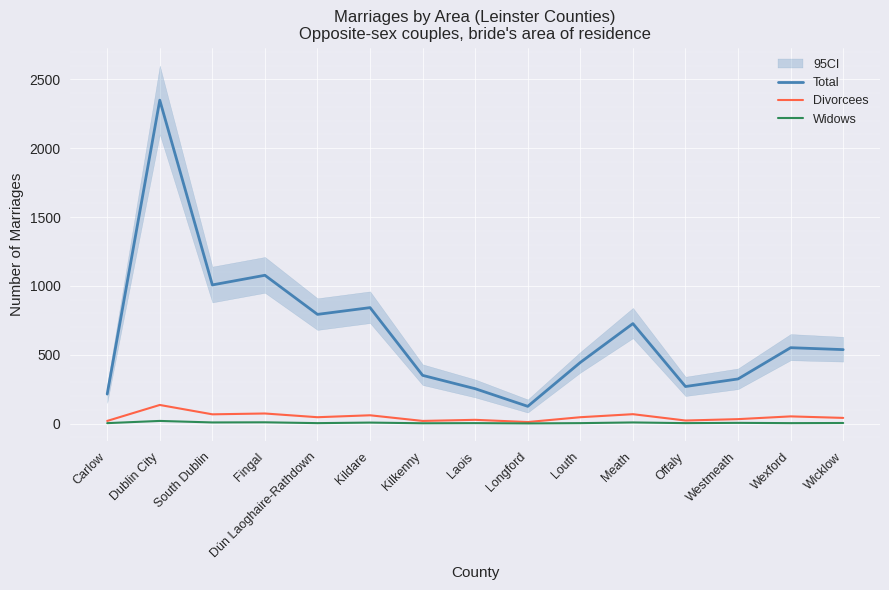

How many lines are shown in the chart?

3